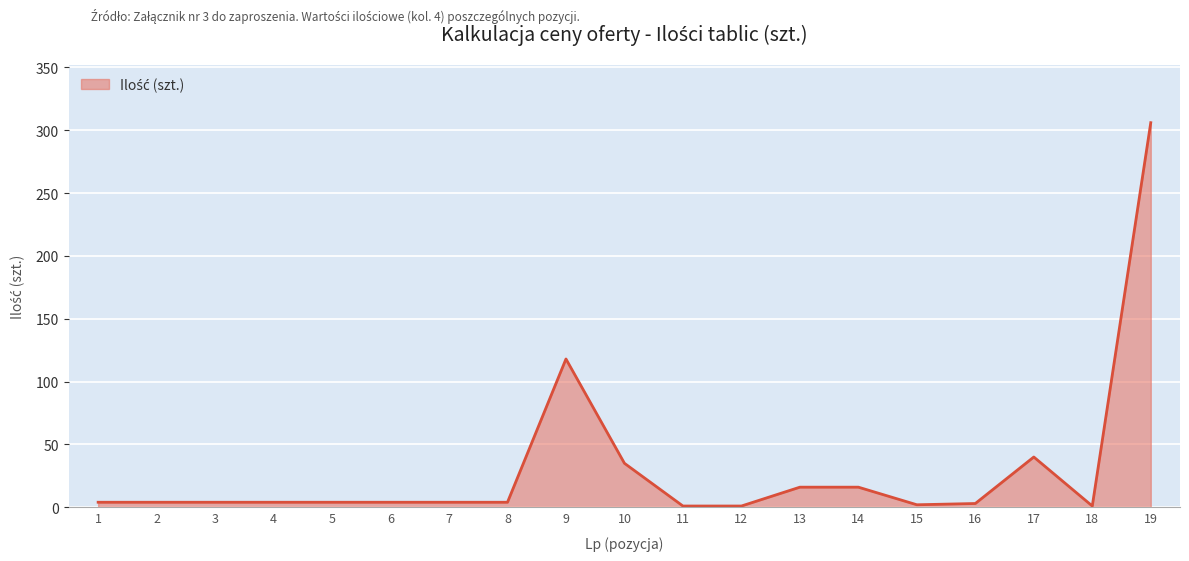

What is the difference between the maximum and minimum values?

305